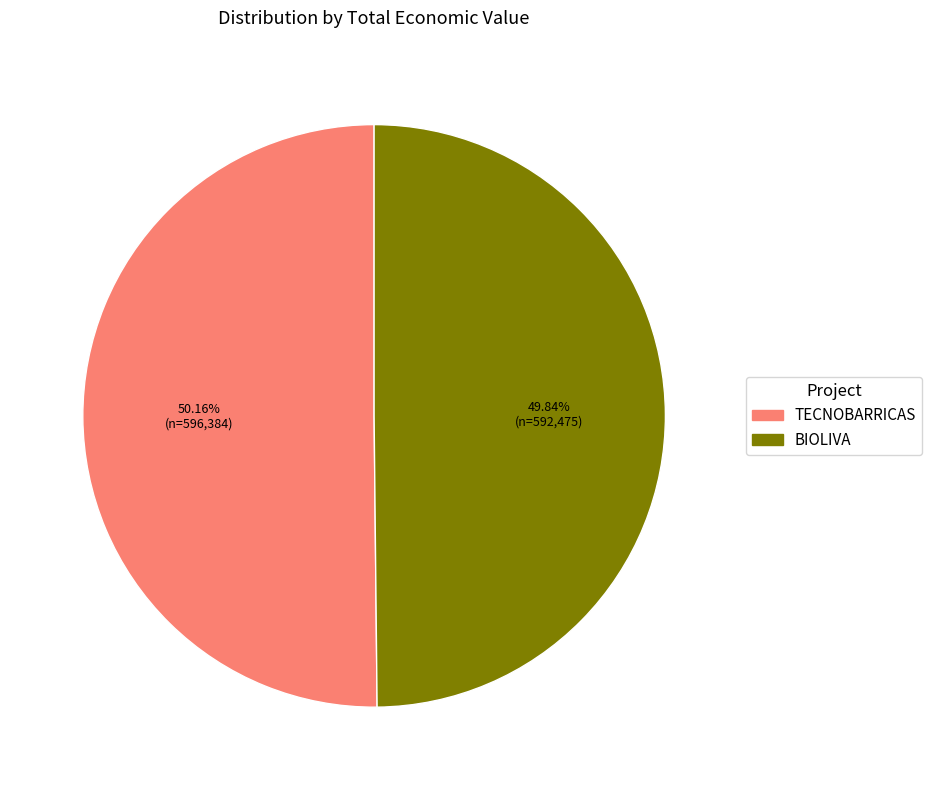

Is there a majority slice in this chart?

Yes